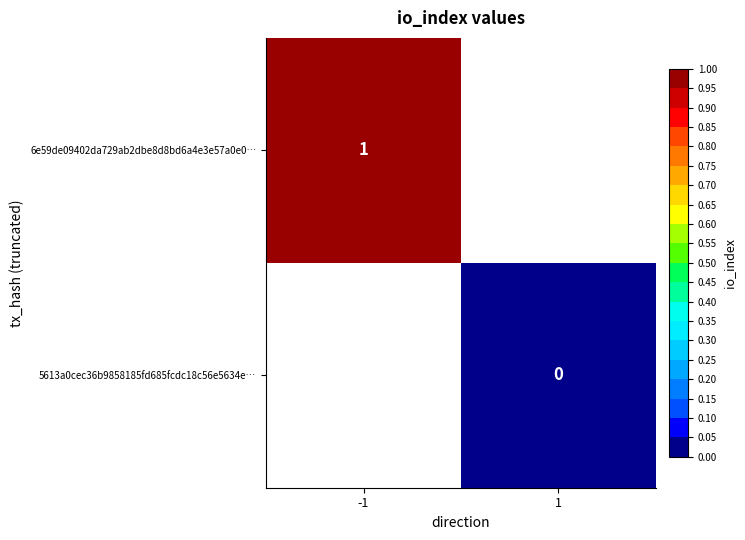

At which label does 6e59de09402da729ab2dbe8d8bd6a4e3e57a0e0… reach its peak?

-1